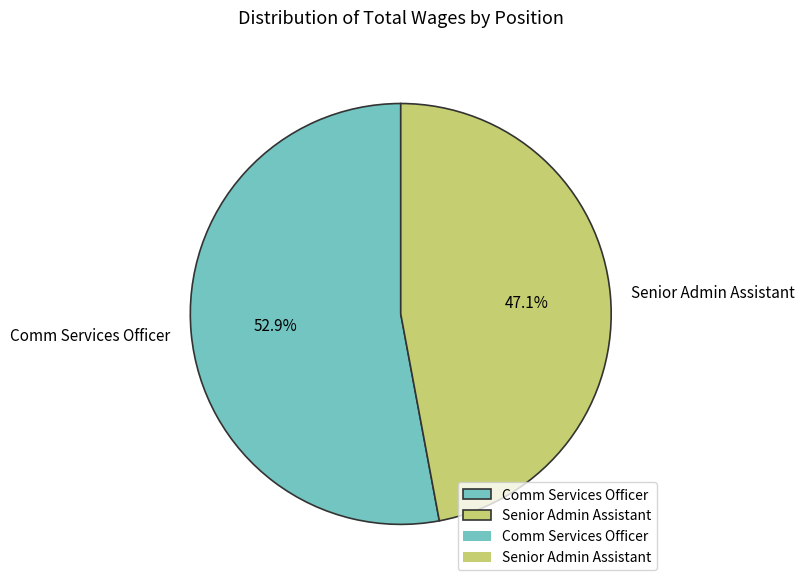

How many segments does this pie chart have?

2